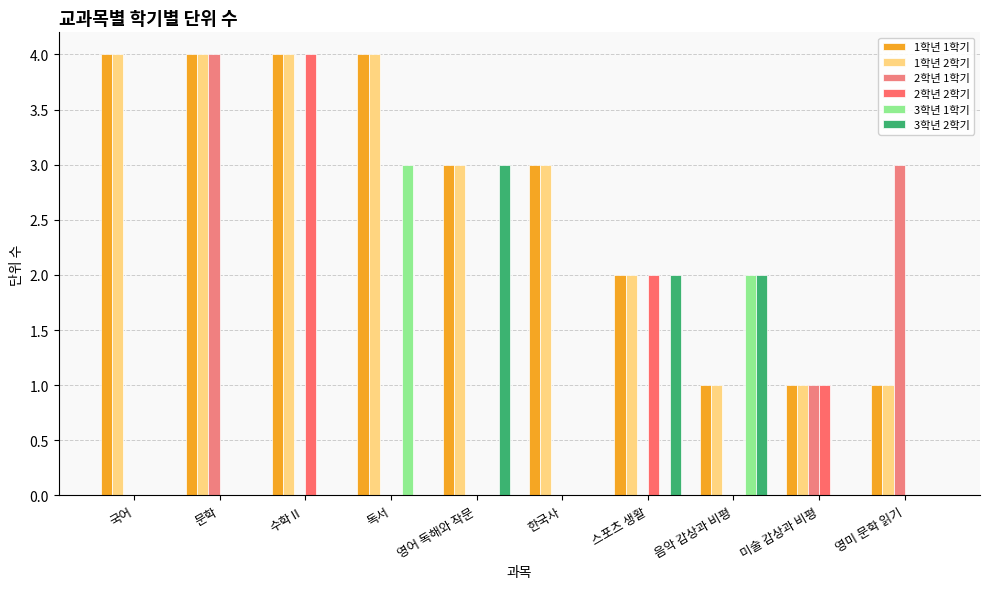

What is the difference between the 1학년 2학기 values at 국어 and 영미 문학 읽기?

3